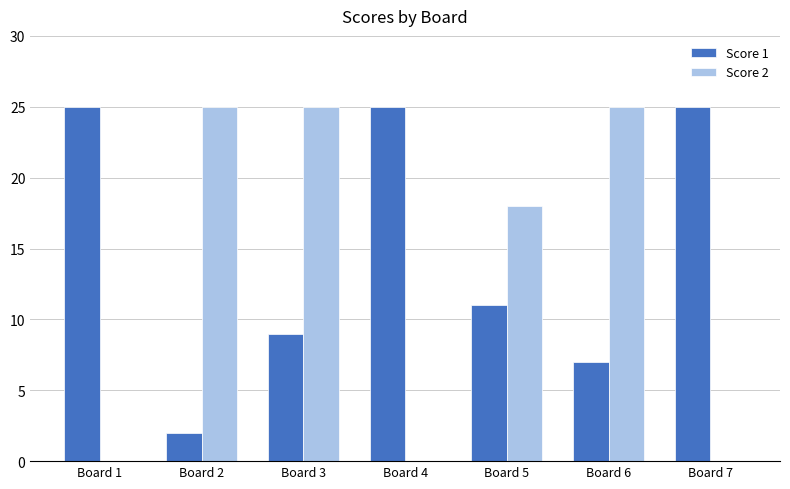

How many data points does each series have?

7